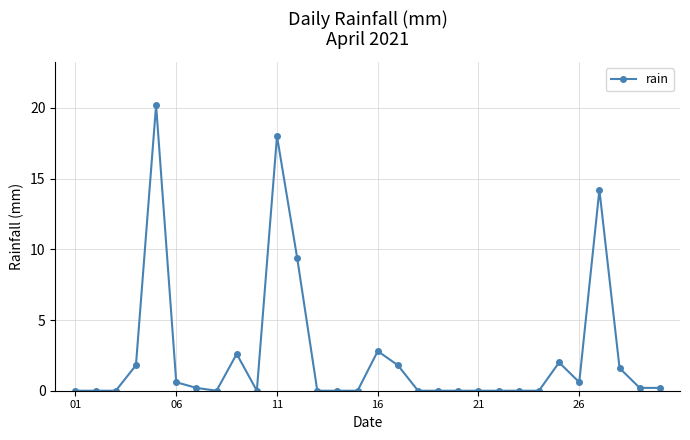

How many data points does each series have?

30